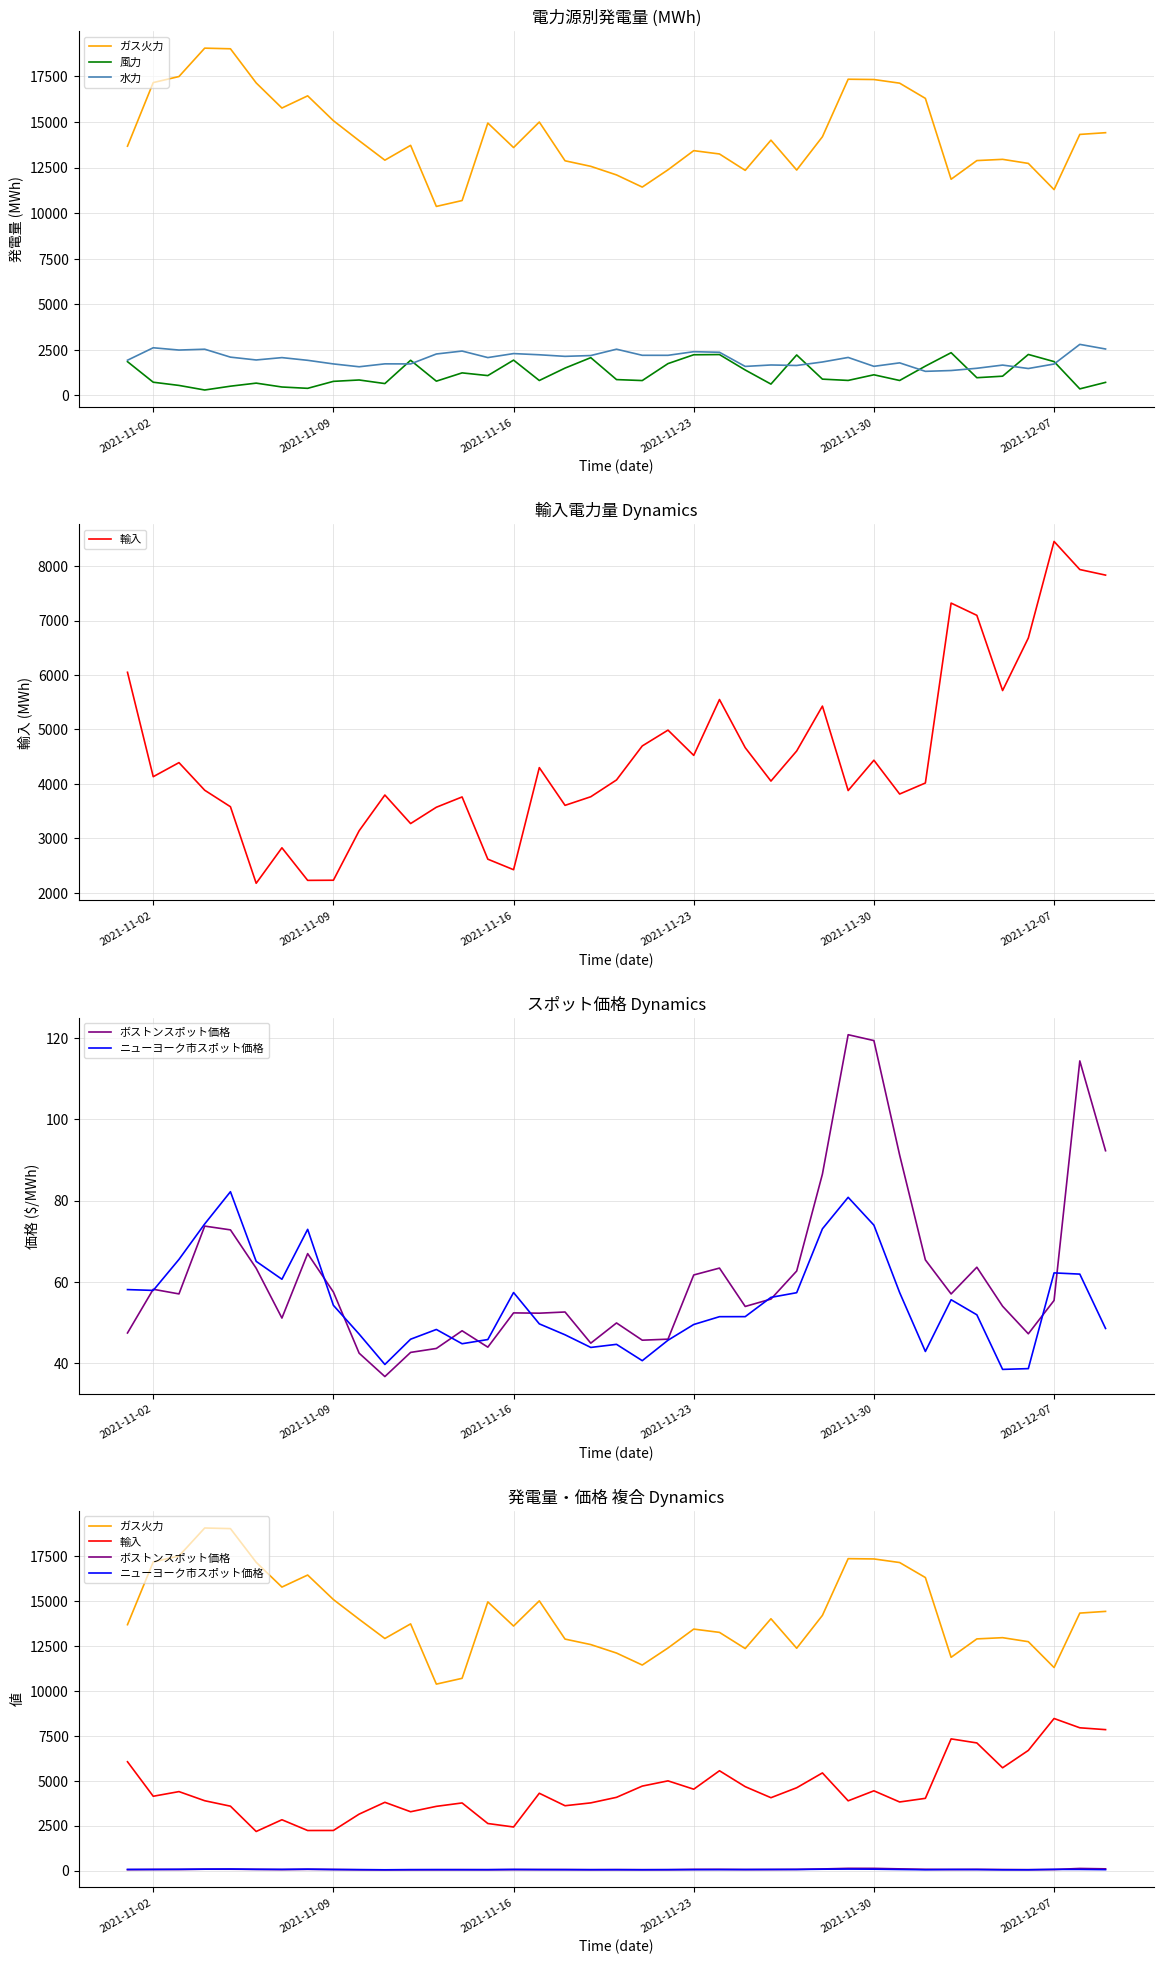

At how many categories does at least one series exceed 2541?

39